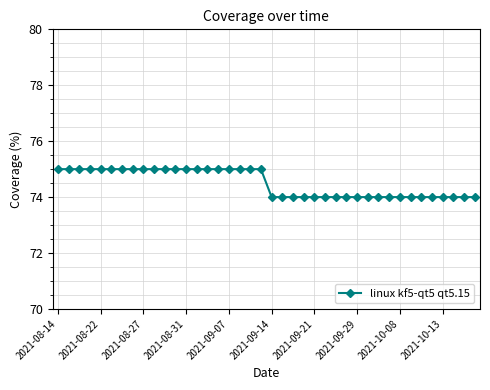

What is the smallest value displayed?

74